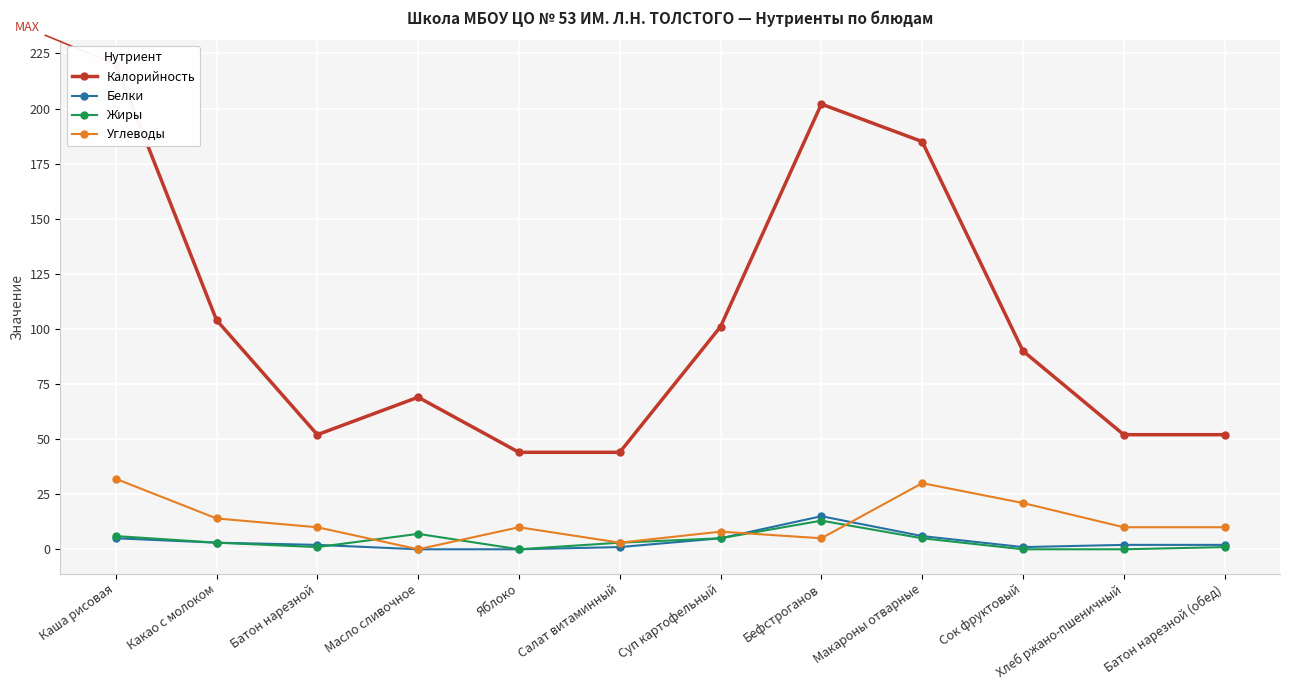

Which series changed the most between Салат витаминный and Батон нарезной (обед)?

Калорийность